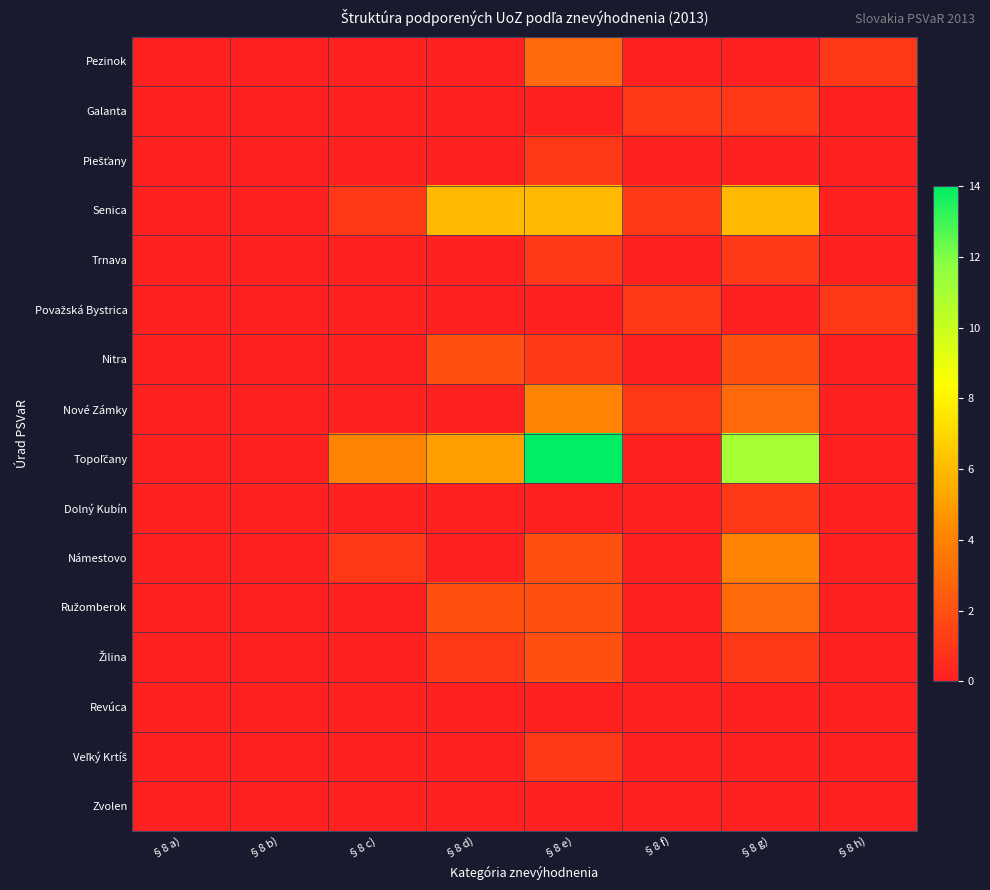

What is the spread (max minus min) of values at §8 h)?

1